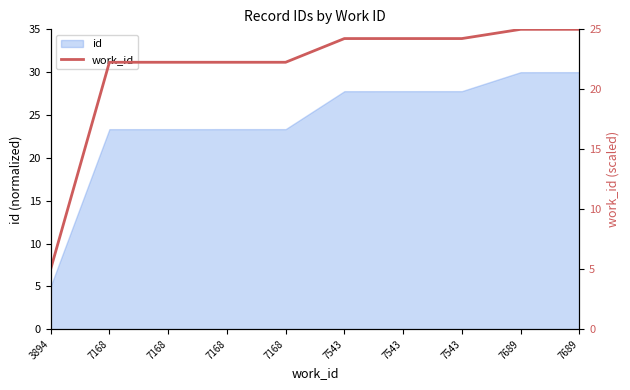

Reading left to right, what are all the values shown in this chart?

5.0	22.3	22.3	22.3	22.3	24.2	24.2	24.2	25.0	25.0